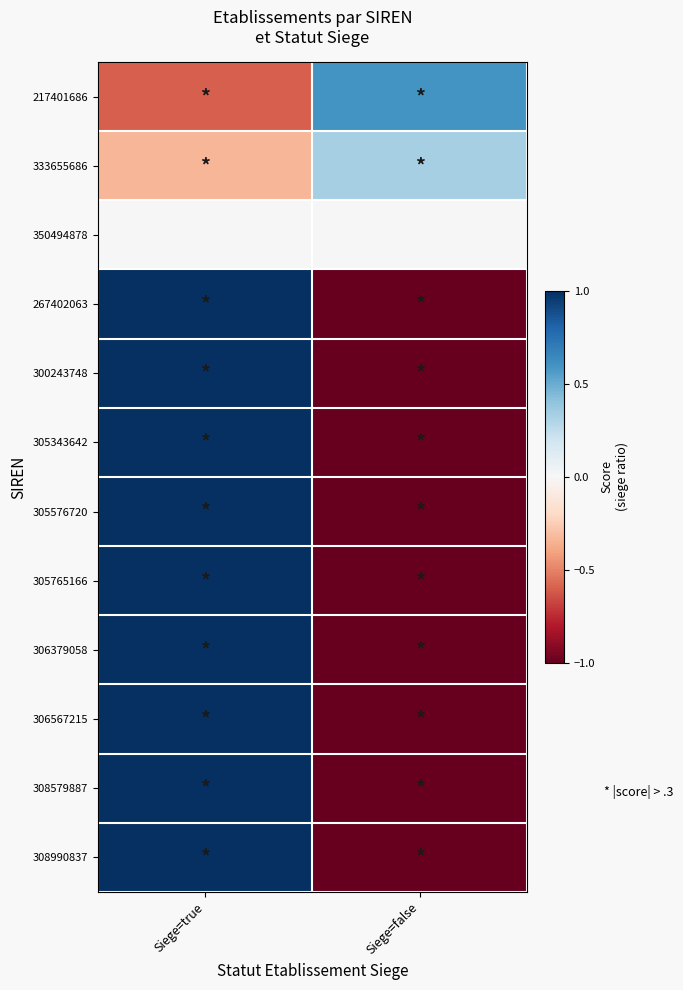

What is the total value across all series at Siege=true?

8.1